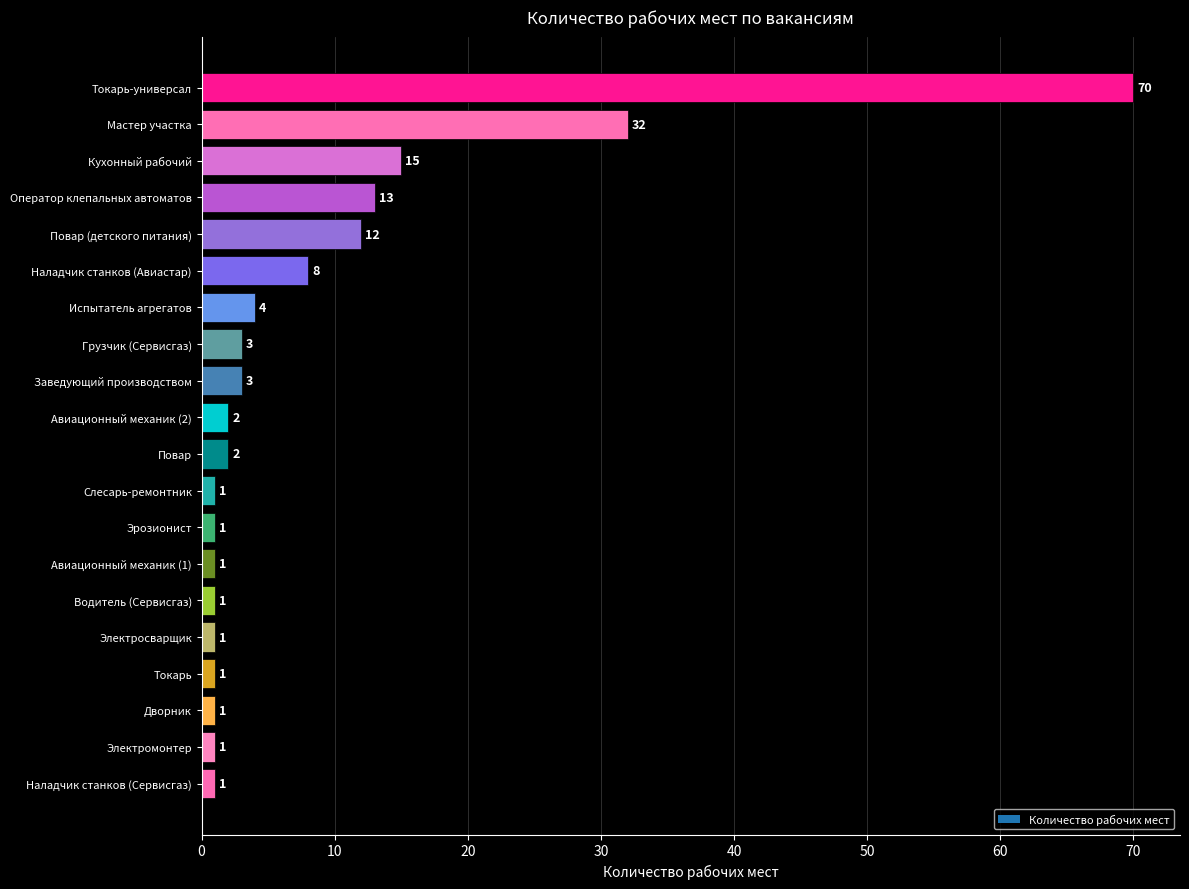

What is the difference between the second highest and second lowest values?

31